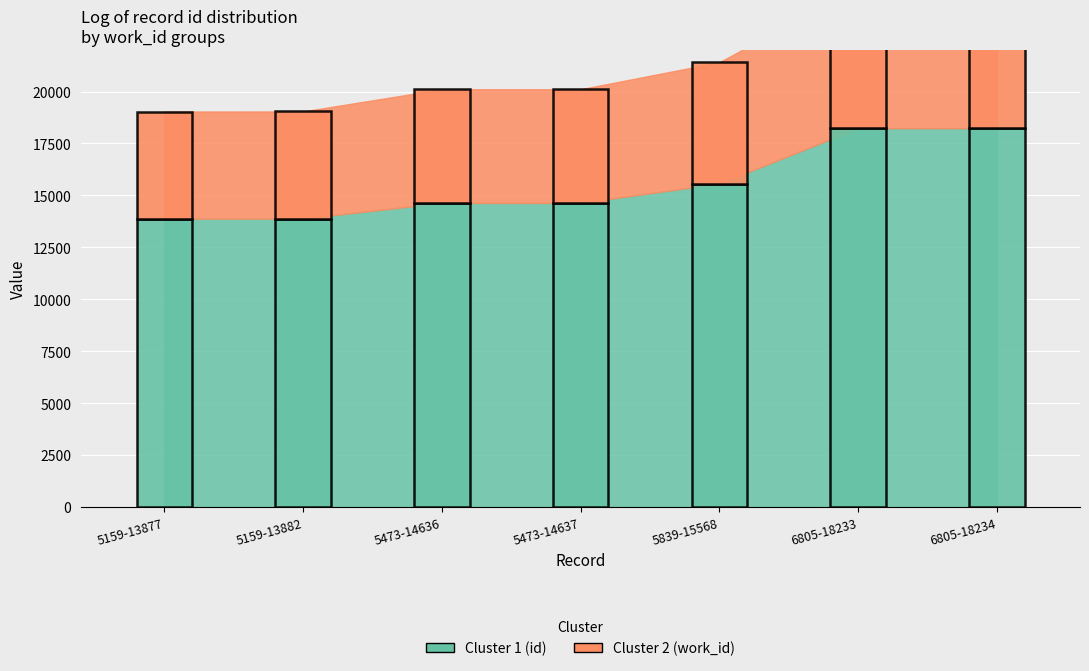

The value of Cluster 1 (id) at 5159-13877 is 24286. True or false?

False